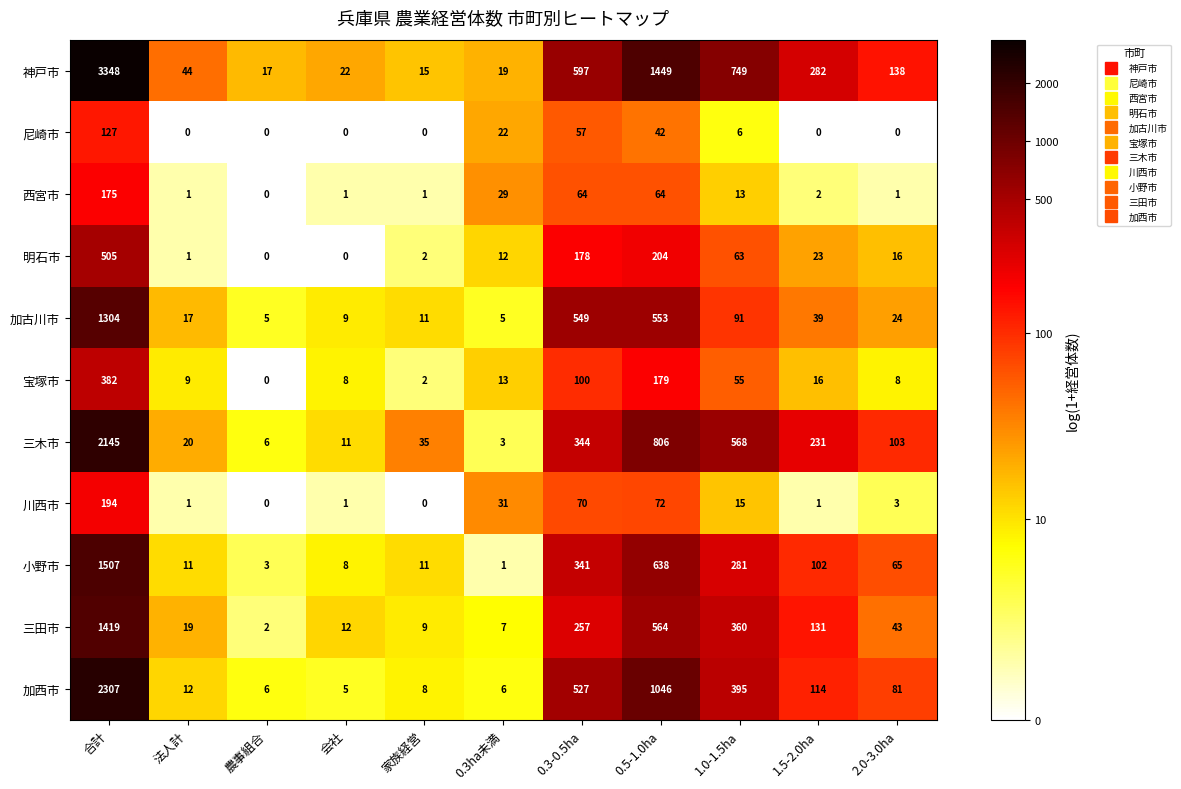

List the series in order of their peak value, lowest first.

尼崎市, 西宮市, 川西市, 宝塚市, 明石市, 加古川市, 三田市, 小野市, 三木市, 加西市, 神戸市